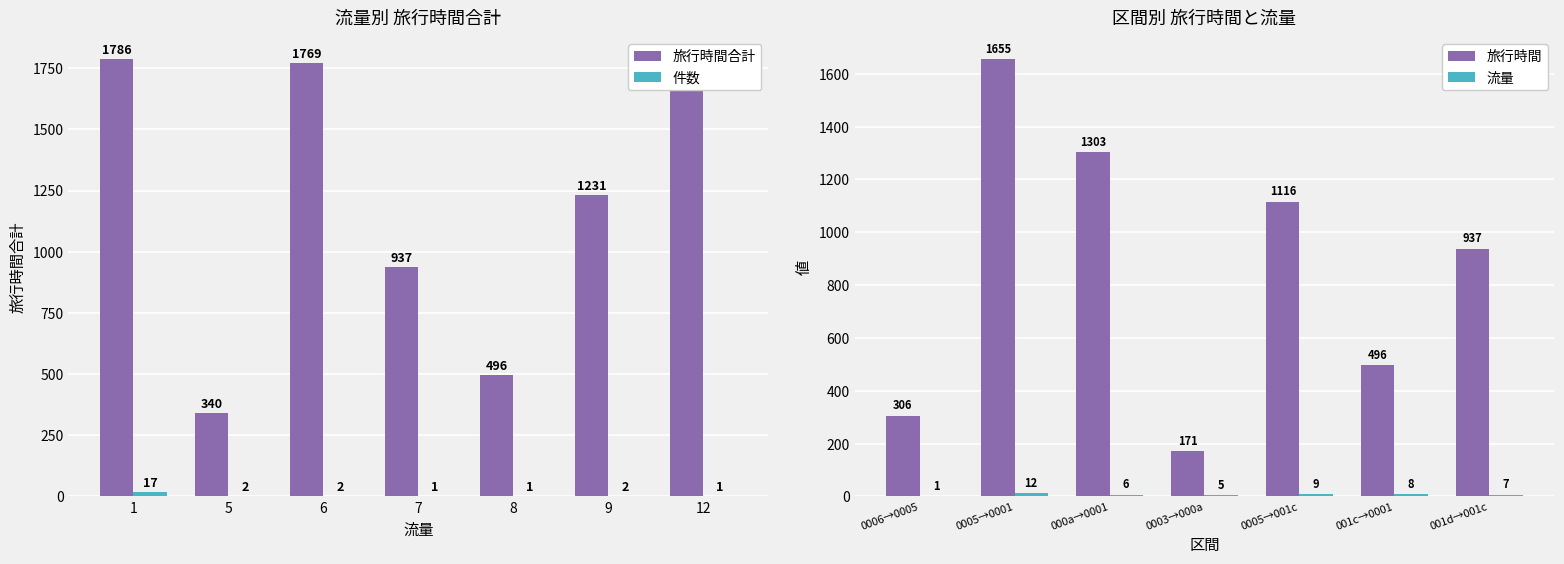

Are the bars grouped side by side (vs. stacked)?

Yes